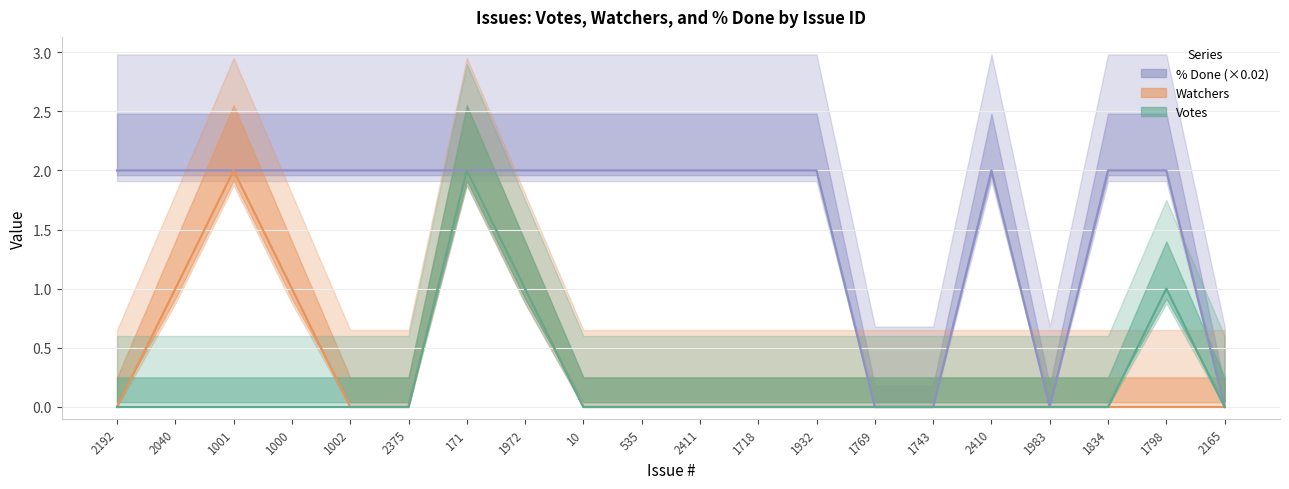

True or false: % Done (×0.02) and Votes intersect in this chart.

False